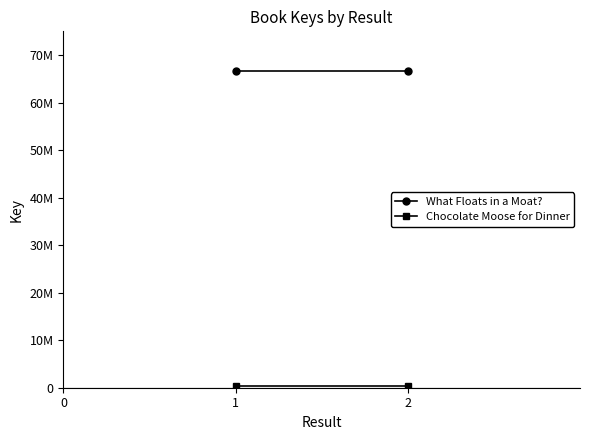

Which series has the largest total across all categories?

What Floats in a Moat?